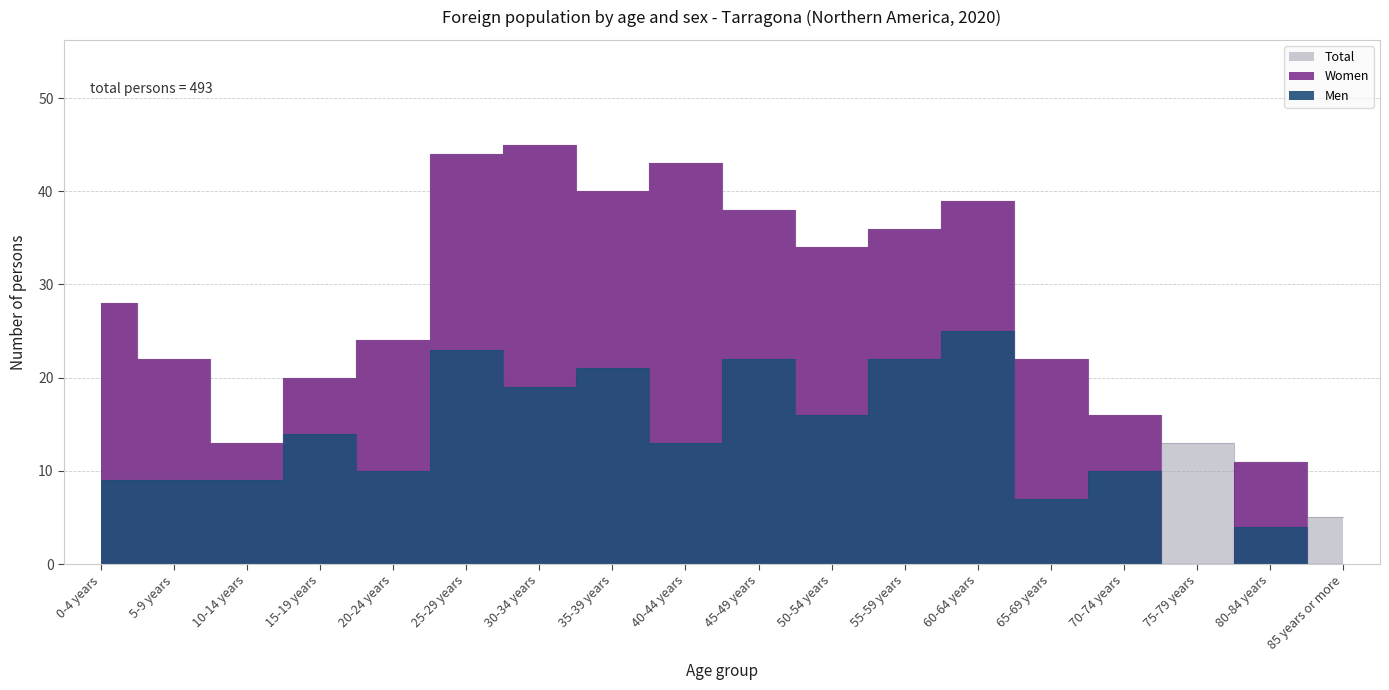

True or false: Total and Men cross at least once.

False